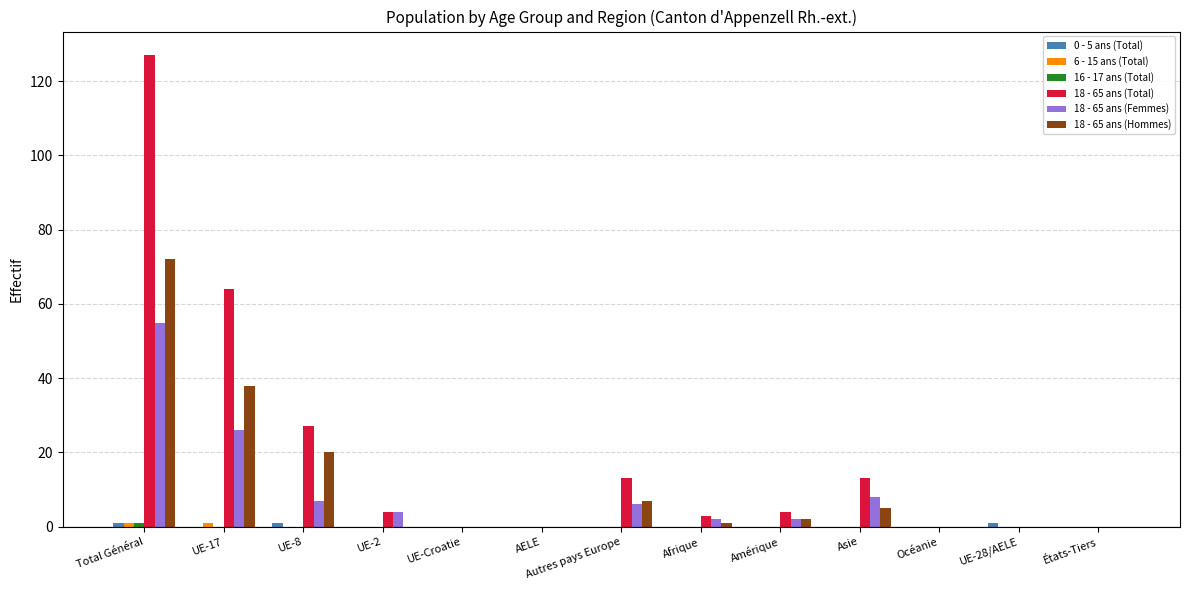

At which category is the sum across all series the highest?

Total Général